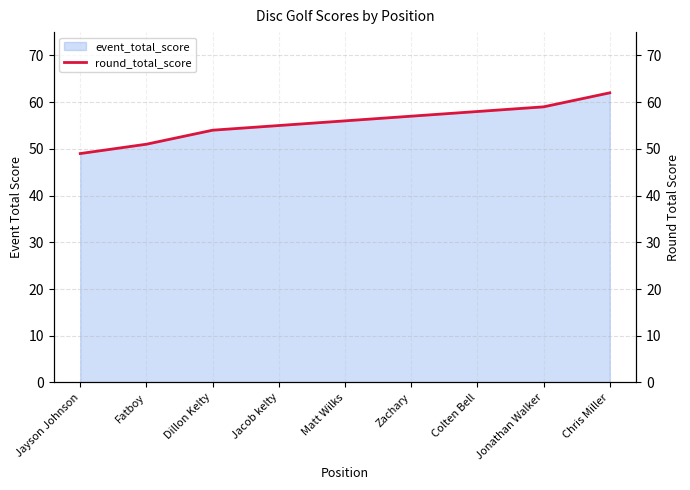

The chart shows a value of 22 at Fatboy. True or false?

False